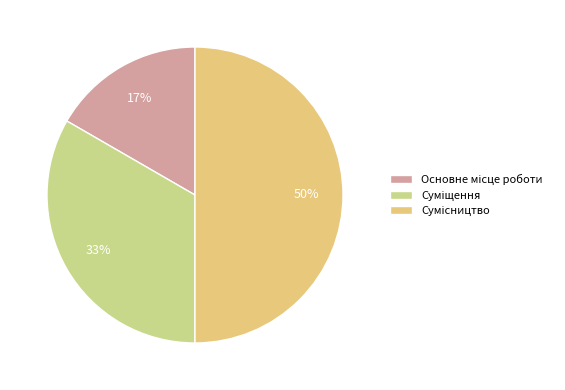

Is there any slice that represents more than half of the pie?

No